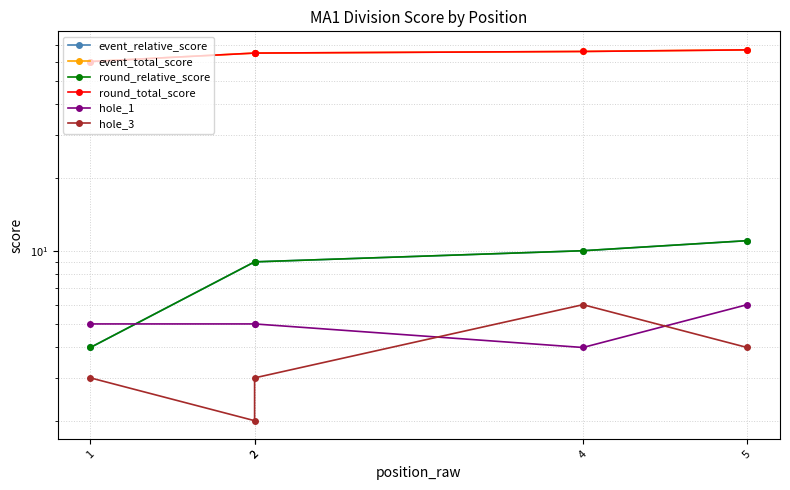

What is the difference between the hole_3 values at 4 and 1?

3